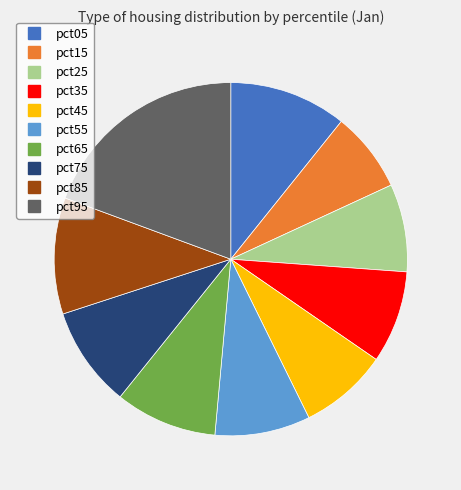

Combined, do pct05 and pct55 account for over 50%?

No